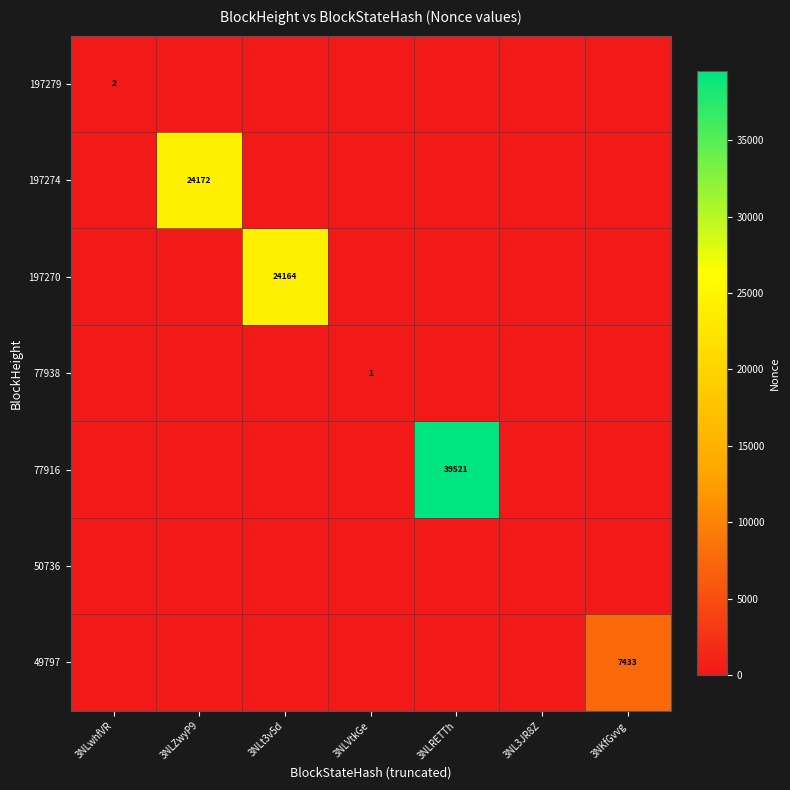

Rank the series at 3NLwhfVR from lowest to highest value.

197274, 197270, 77938, 77916, 50736, 49797, 197279